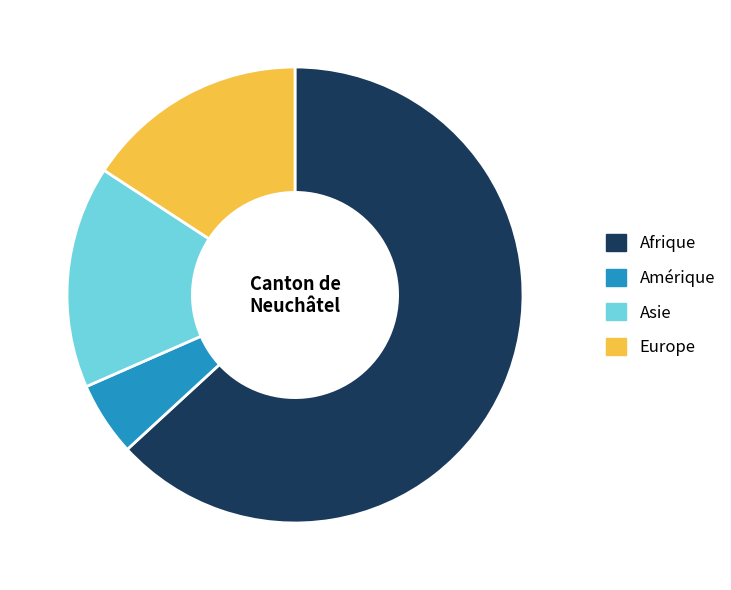

How many segments does this pie chart have?

4